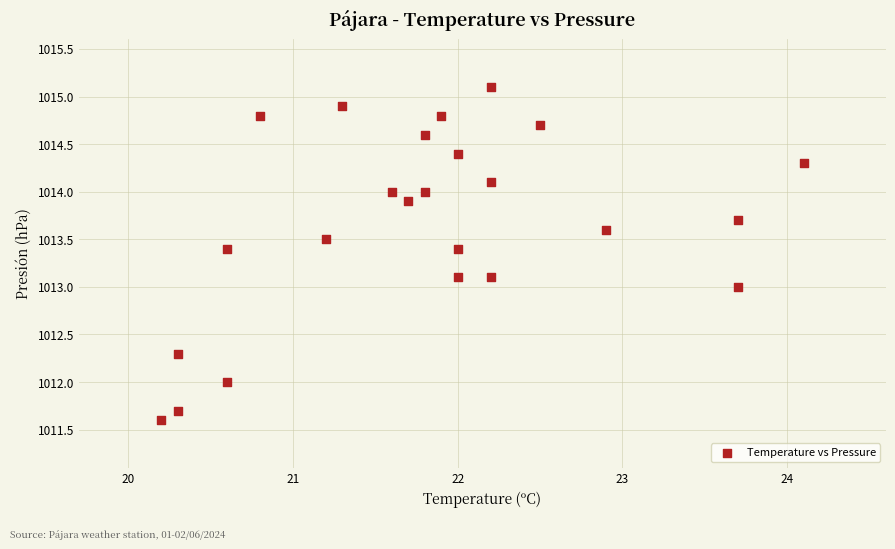

What is the range of X values (max minus min)?

3.9